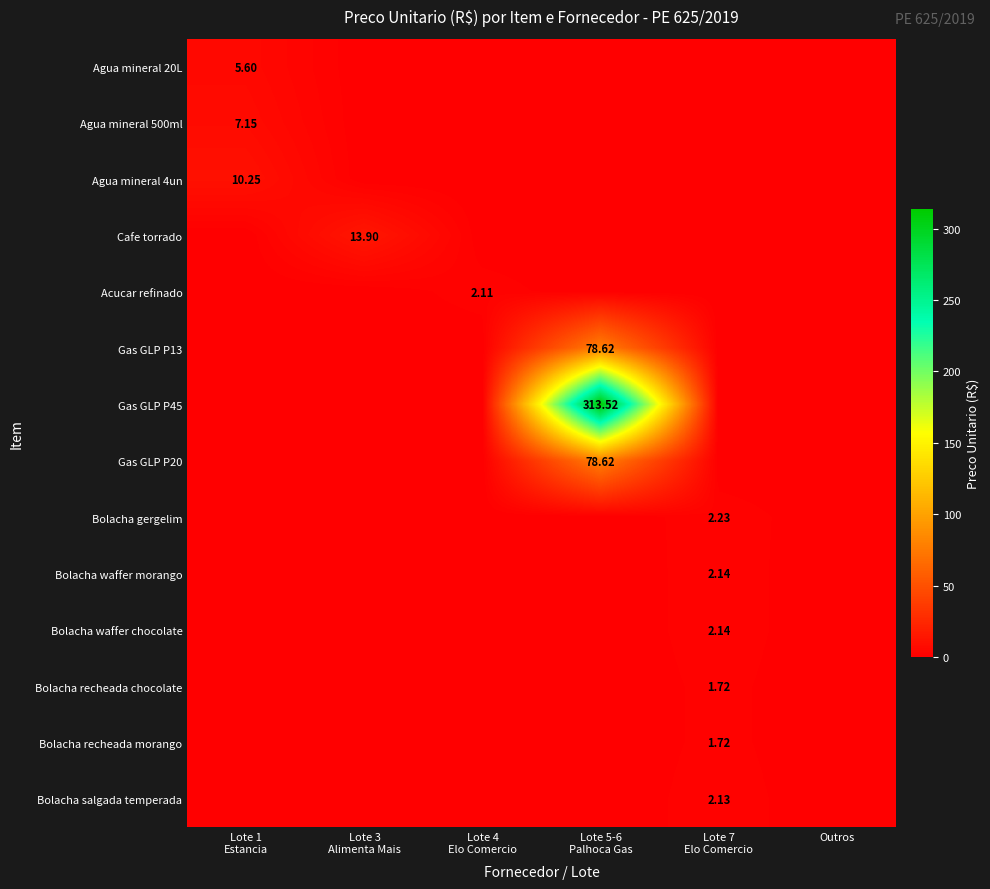

At which category is the sum across all series the highest?

Lote 5-6
Palhoca Gas